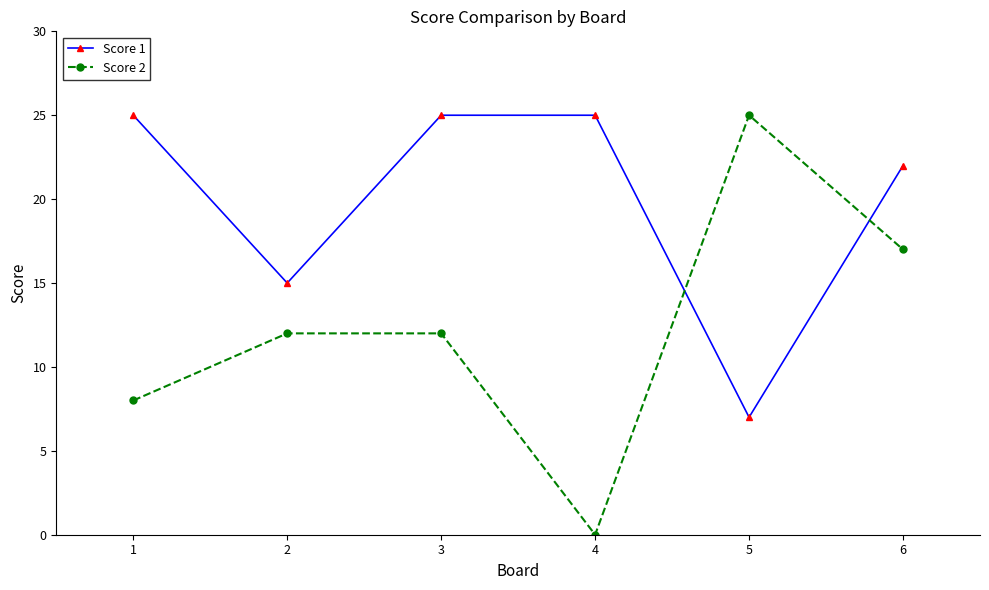

How many values in Score 2 are above zero?

5